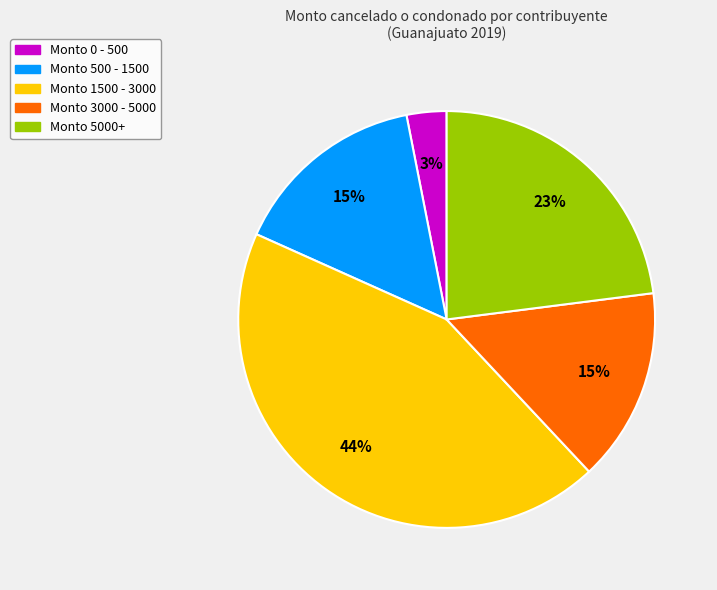

To the nearest percent, what is the average slice percentage?

20%